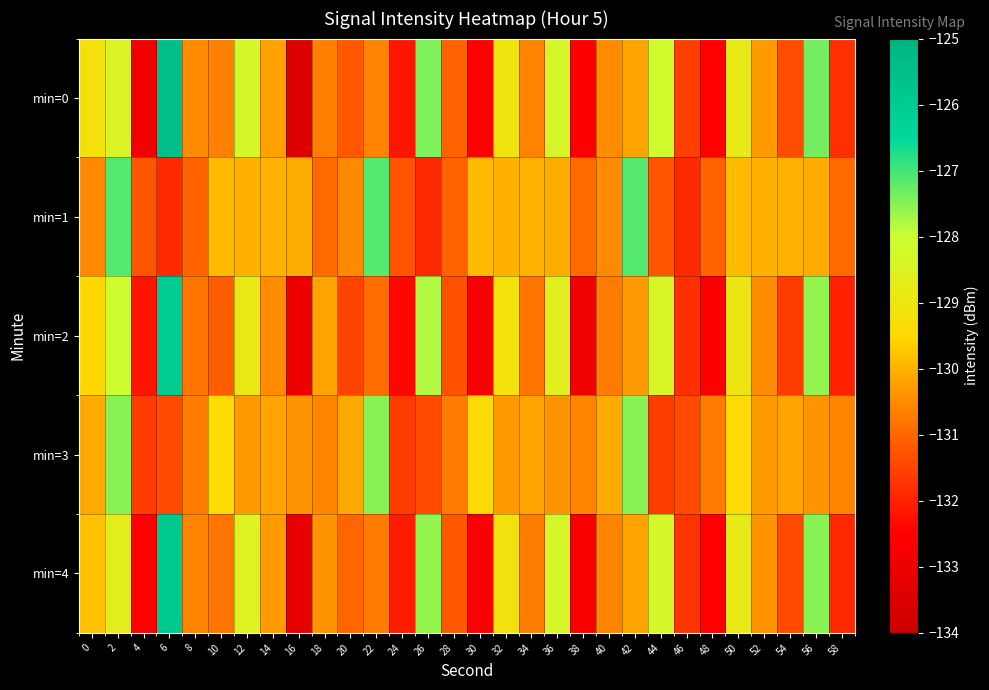

Which series changed the most between 16 and 42?

min=0